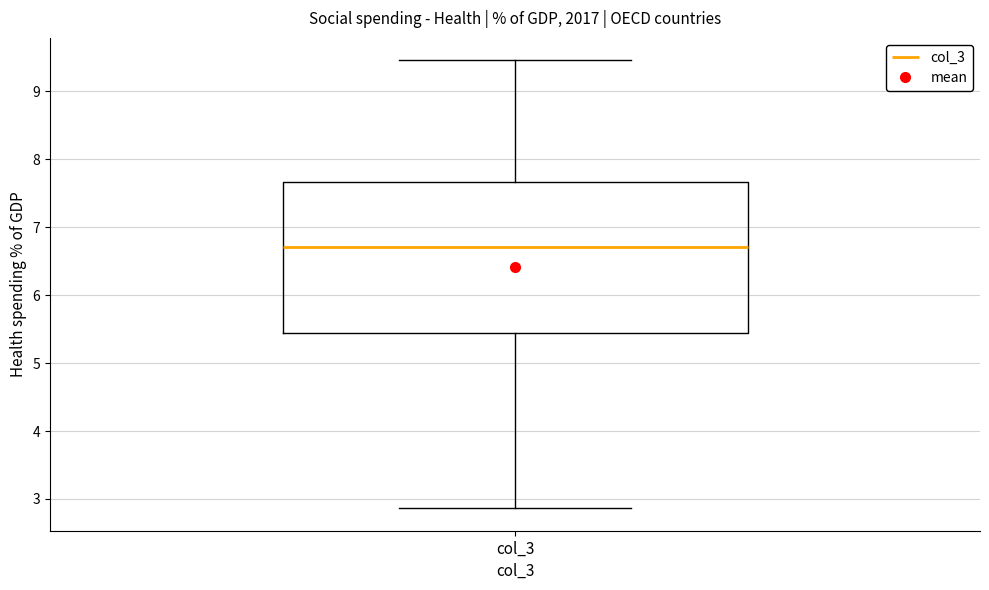

Where does the lower whisker of the box for col_3 end on the y-axis? The values are not printed on the chart, so give them approximately, as read against the axis.

2.9